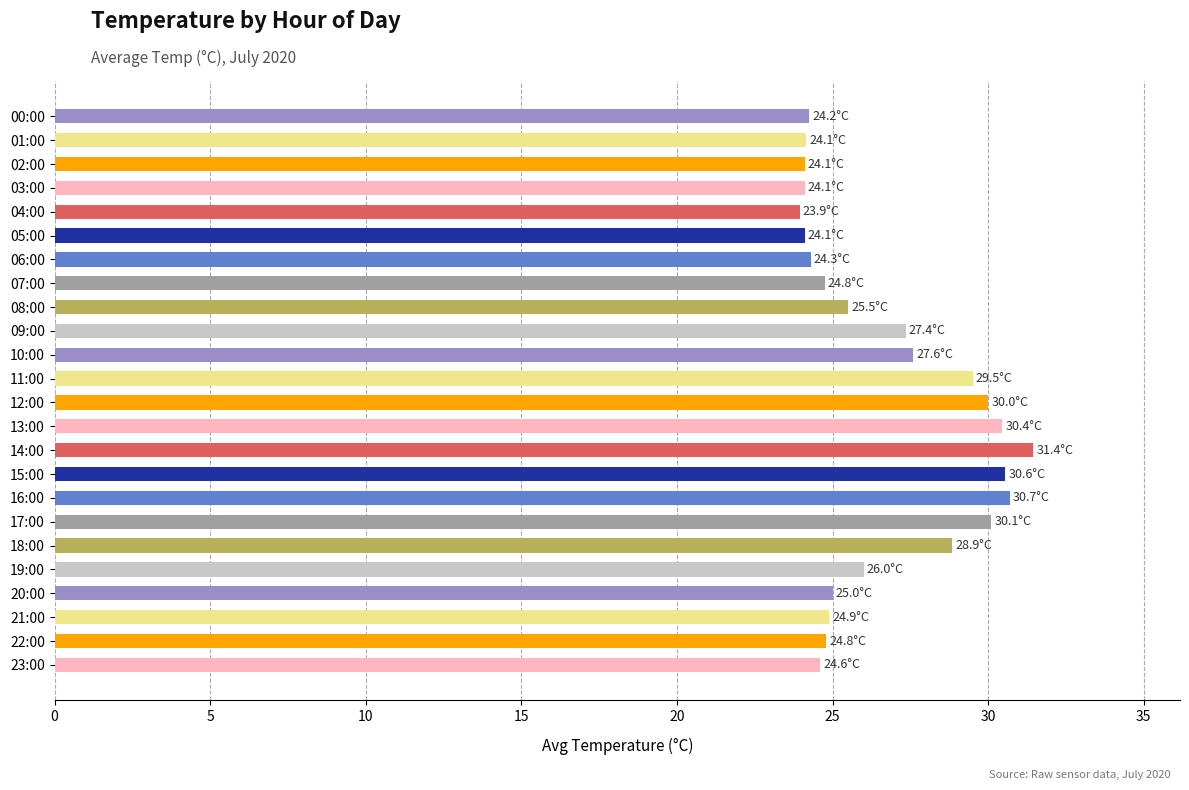

Which category has the highest value across all series?

14:00